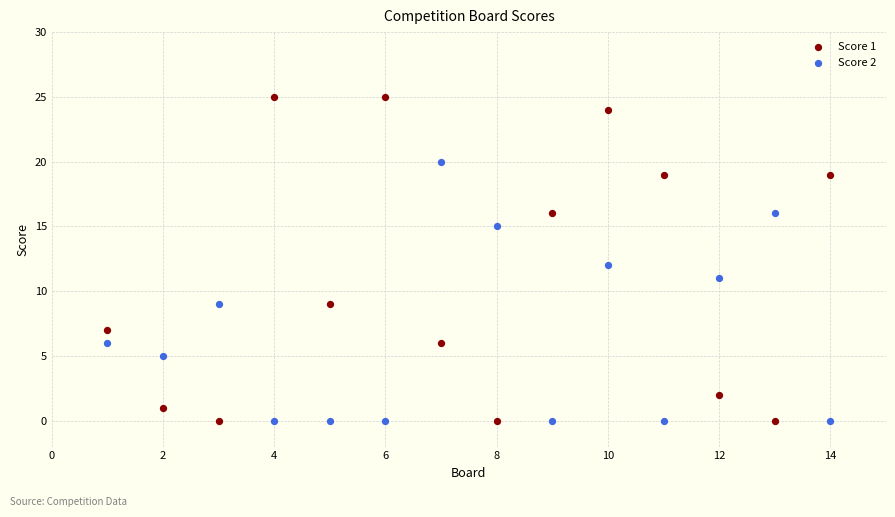

Which series has the widest spread of Y values?

Score 1